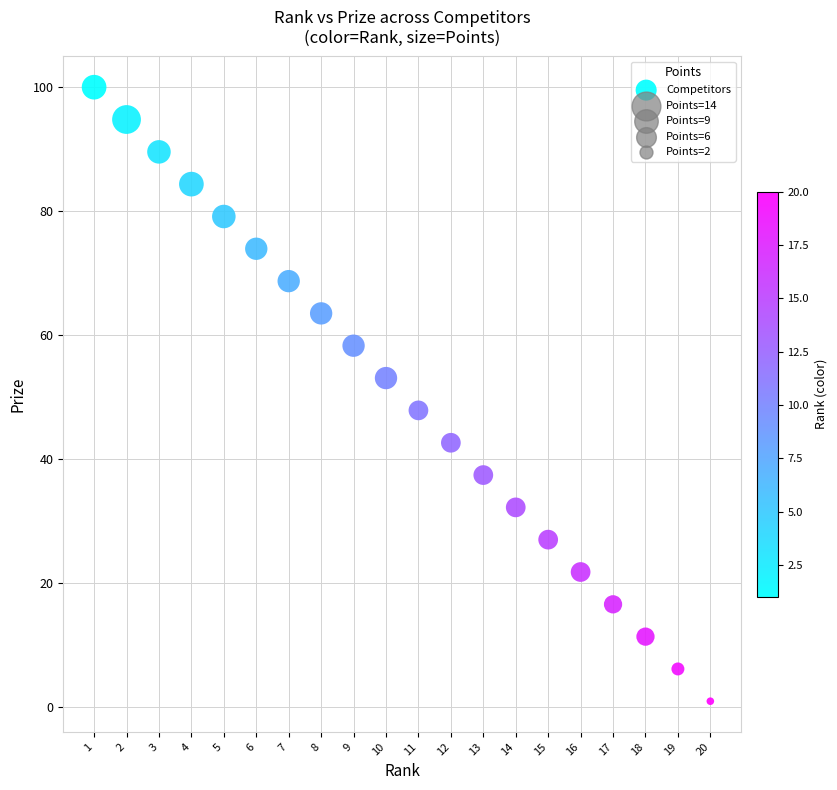

What is the range of Y values (max minus min)?

99.0